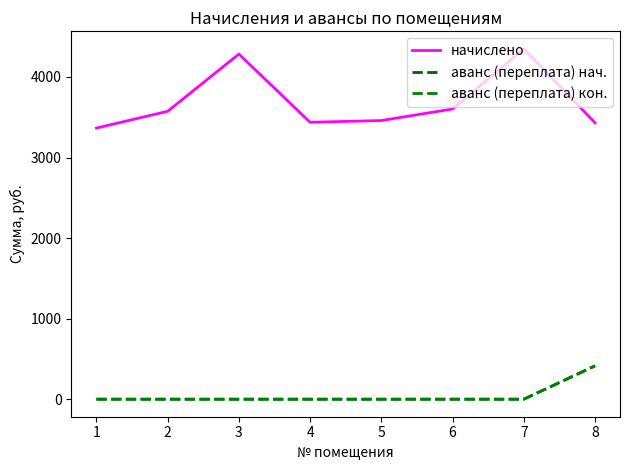

What are all the series names shown in the legend?

начислено, аванс (переплата) нач., аванс (переплата) кон.